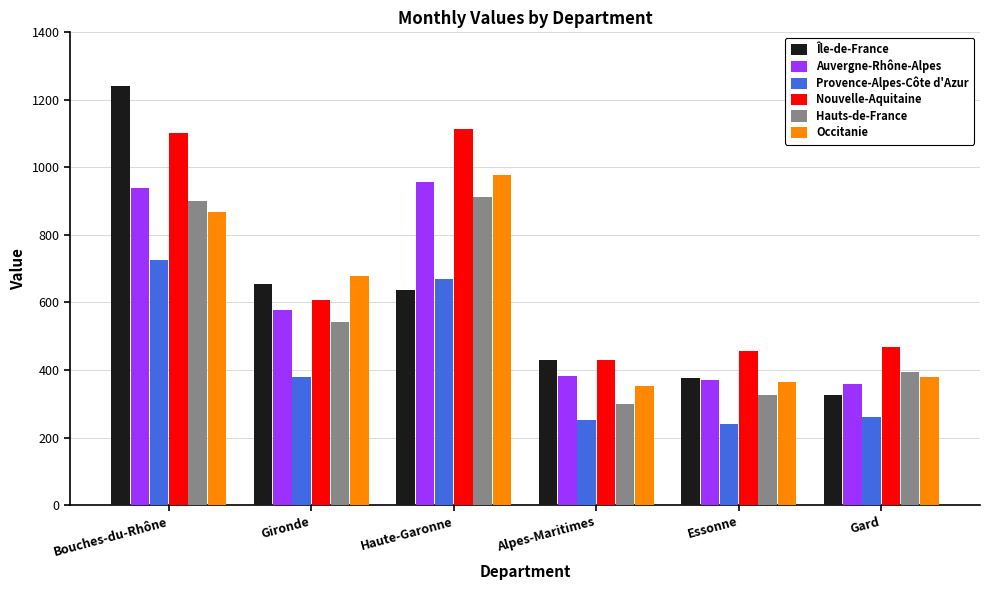

What is the minimum value shown in the chart?

240